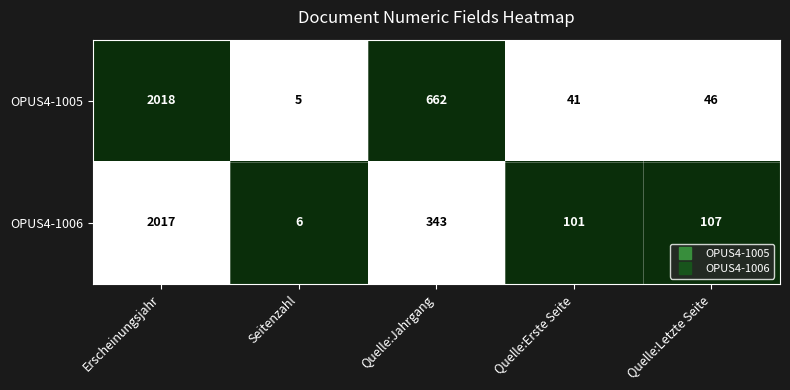

Where does the OPUS4-1005 series first go above 46?

Erscheinungsjahr